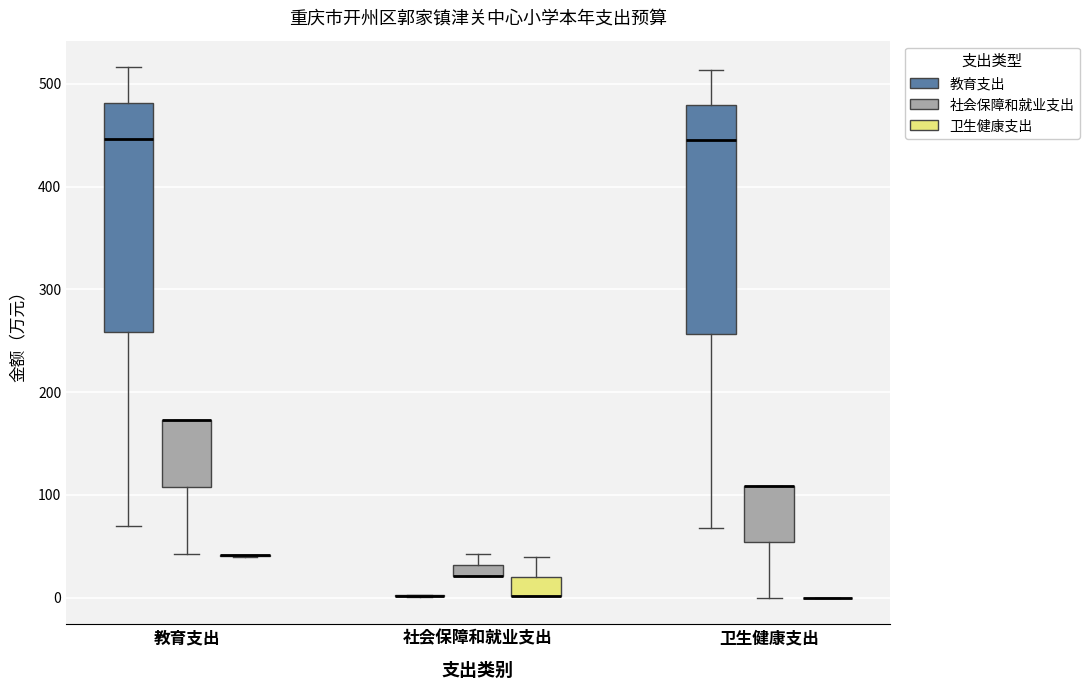

Where is the upper edge of the box for 社会保障和就业支出 (社会保障和就业支出) on the y-axis? The values are not printed on the chart, so give them approximately, as read against the axis.

30